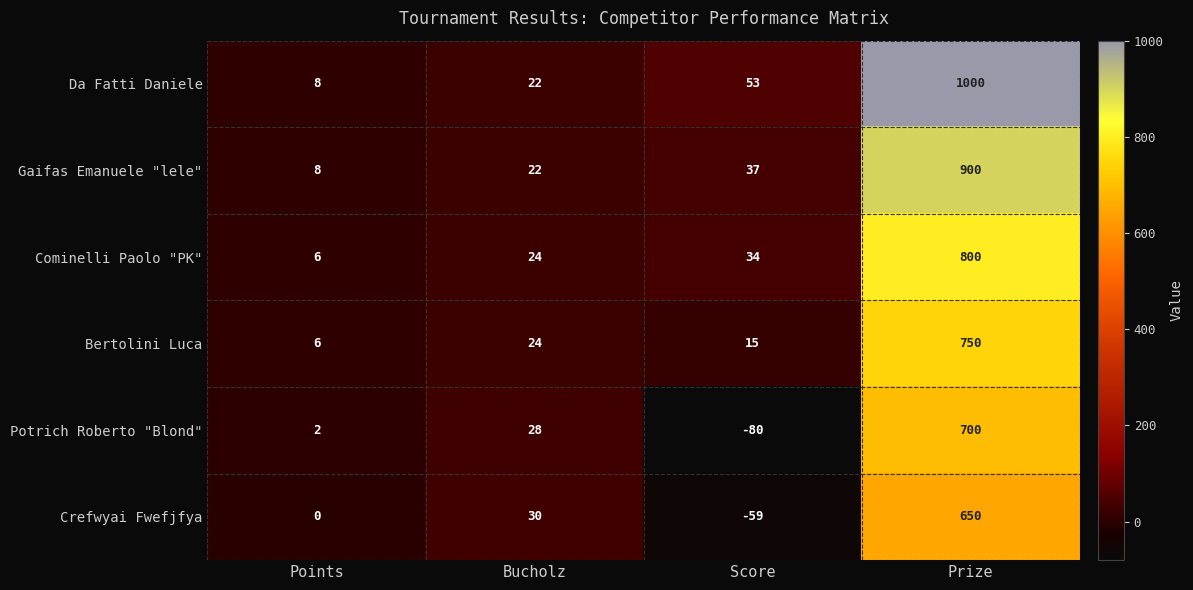

Reading right to left, what are all the values shown in this chart?

Da Fatti Daniele: Prize=1000	Score=53	Bucholz=22	Points=8
Gaifas Emanuele "lele": Prize=900	Score=37	Bucholz=22	Points=8
Cominelli Paolo "PK": Prize=800	Score=34	Bucholz=24	Points=6
Bertolini Luca: Prize=750	Score=15	Bucholz=24	Points=6
Potrich Roberto "Blond": Prize=700	Score=-80	Bucholz=28	Points=2
Crefwyai Fwefjfya: Prize=650	Score=-59	Bucholz=30	Points=0